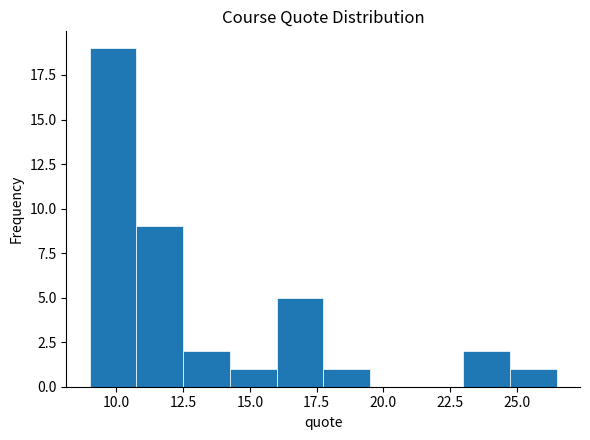

Read against the x-axis, roughly where is the centre of the tallest bar?

10.0